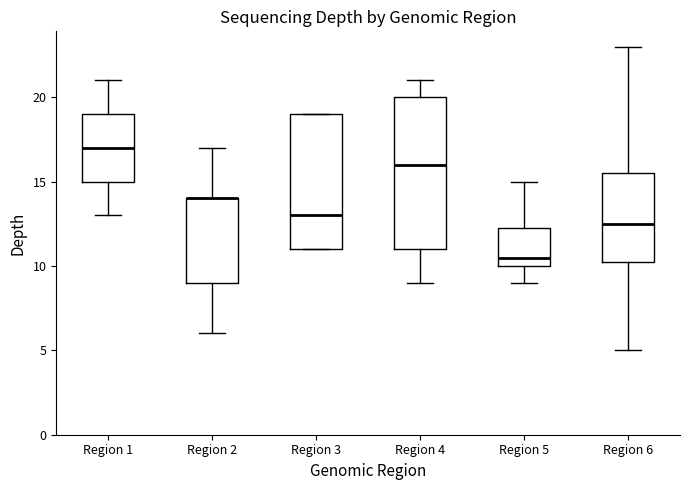

Reading left to right, read every box against the y-axis: the position of its median line, the range the box covers, and the ends of its whiskers. The values are not printed on the chart, so give them approximately, as read against the axis.

Region 1: median 17.0, box 15.0 to 19.0, whiskers 13.0 to 21.0
Region 2: median 14.0 (drawn on the box's upper edge), box 9.0 to 14.0, whiskers 6.0 to 17.0
Region 3: median 13.0, box 11.0 to 19.0, whiskers 11.0 to 19.0
Region 4: median 16.0, box 11.0 to 20.0, whiskers 9.0 to 21.0
Region 5: median 10.5, box 10.0 to 12.5, whiskers 9.0 to 15.0
Region 6: median 12.5, box 10.5 to 15.5, whiskers 5.0 to 23.0